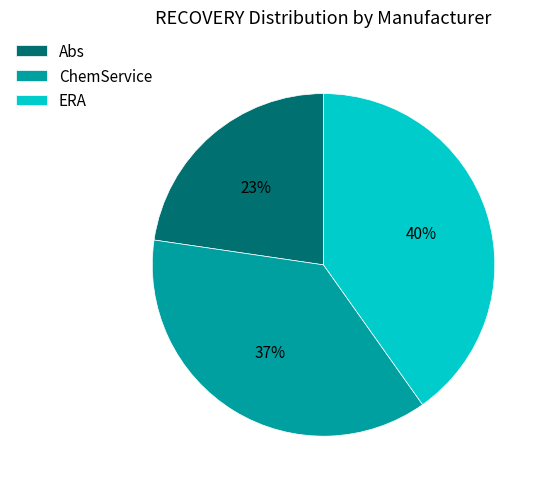

Is there any slice that represents more than half of the pie?

No